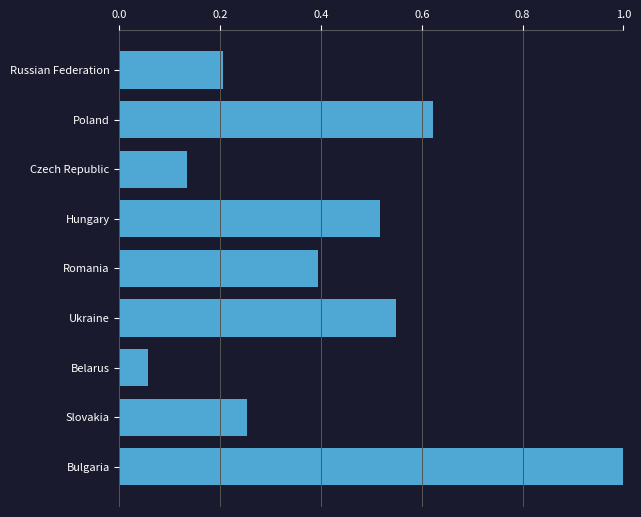

What position from the top is Czech Republic?

3